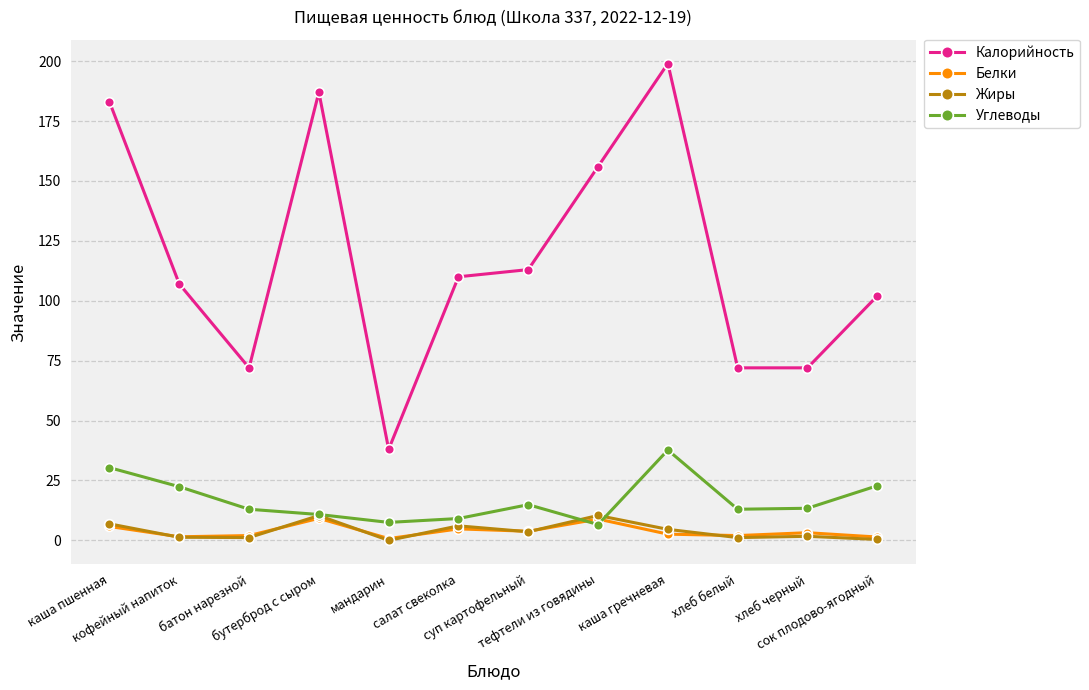

What is the minimum value for Углеводы?

6.6